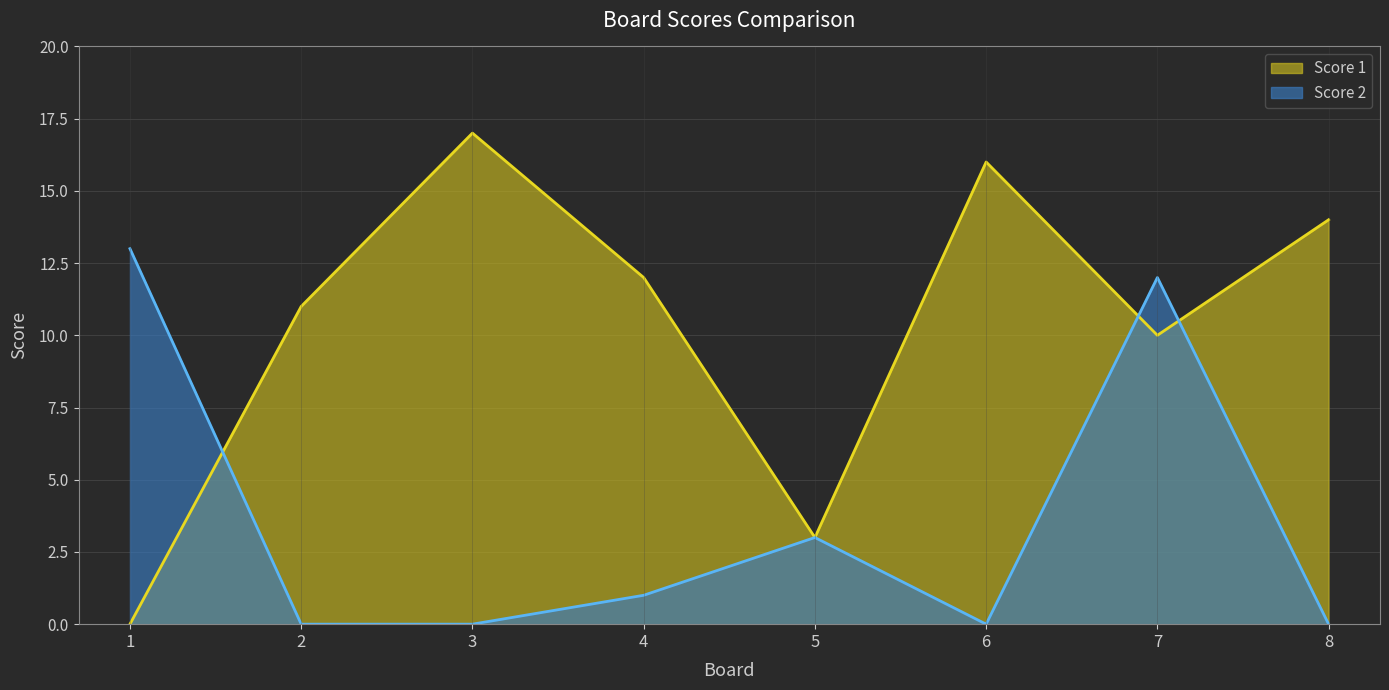

How many data points in Score 2 are less than 1?

4